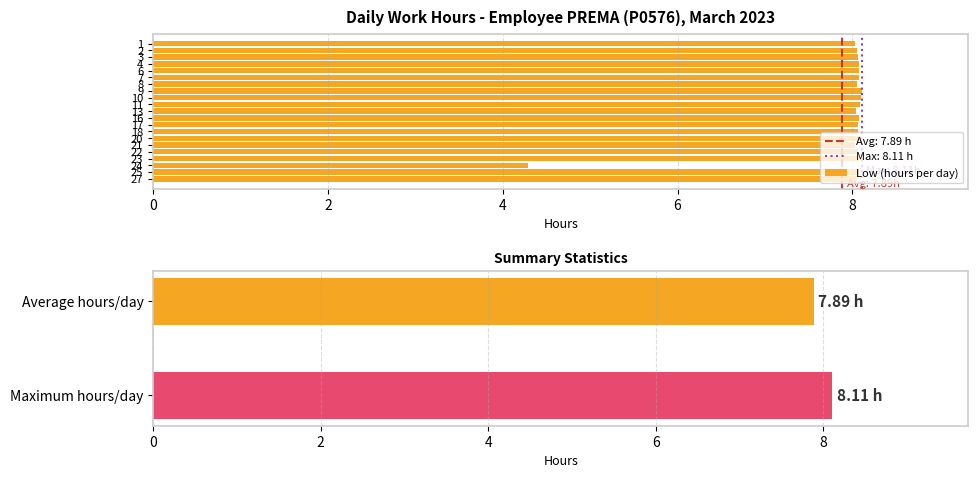

The chart shows a value of 14.4 at 17. True or false?

False